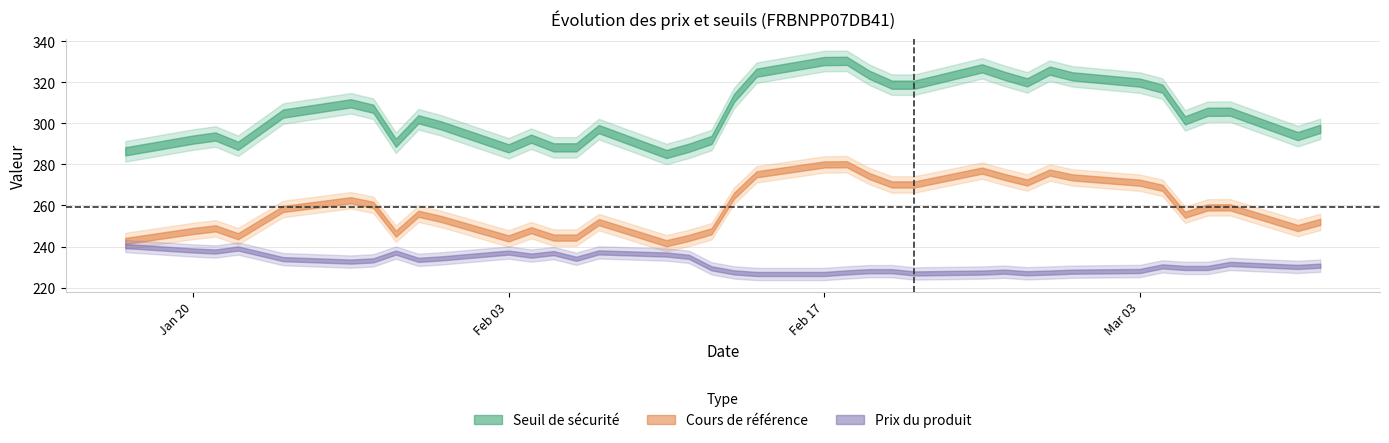

True or false: Prix du produit and Seuil de sécurité cross at least once.

False